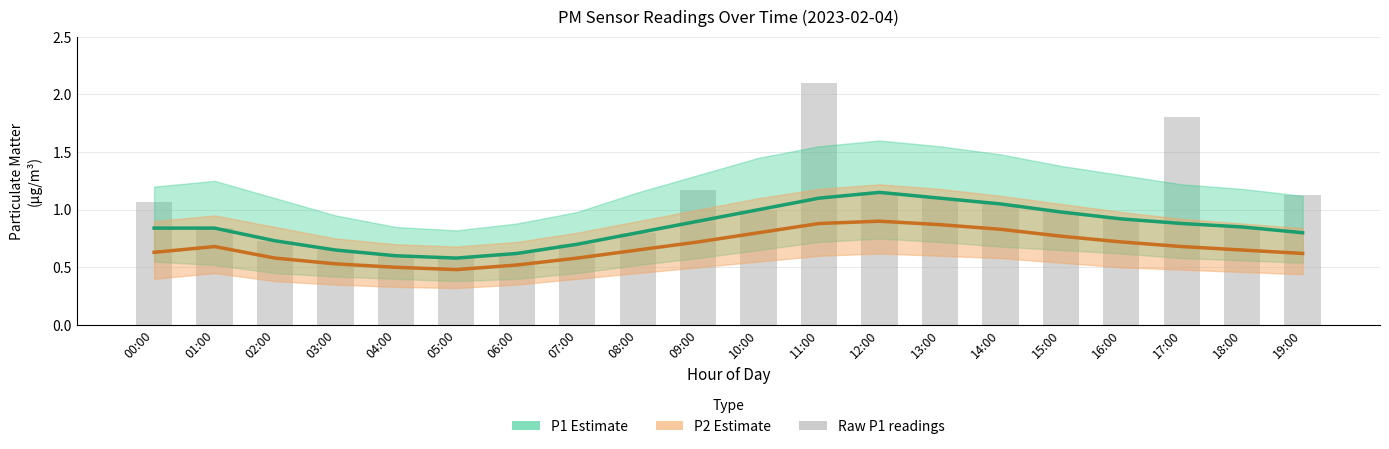

What is the sum of the Raw P1 readings values at 08:00 and 13:00?

1.9